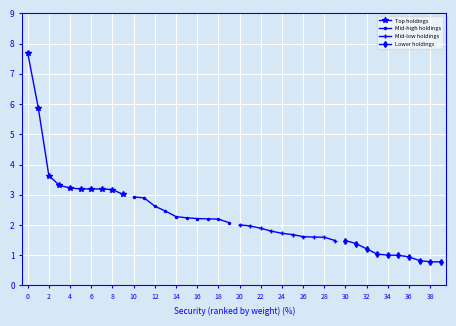

What is the average value of the Lower holdings series?

1.0